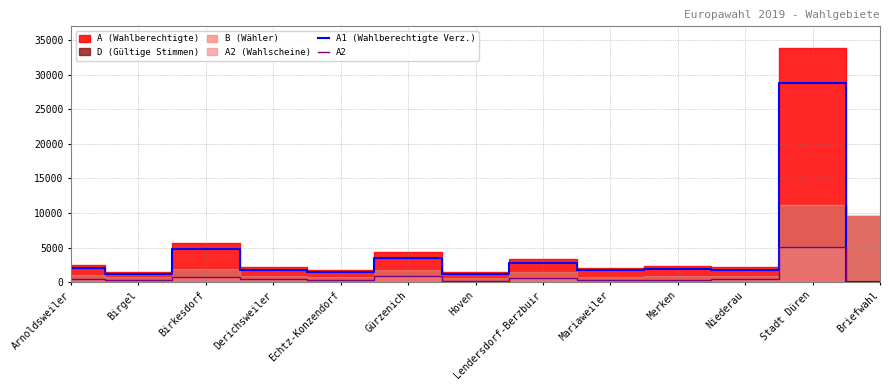

Where is the first local maximum for A2?

Birkesdorf